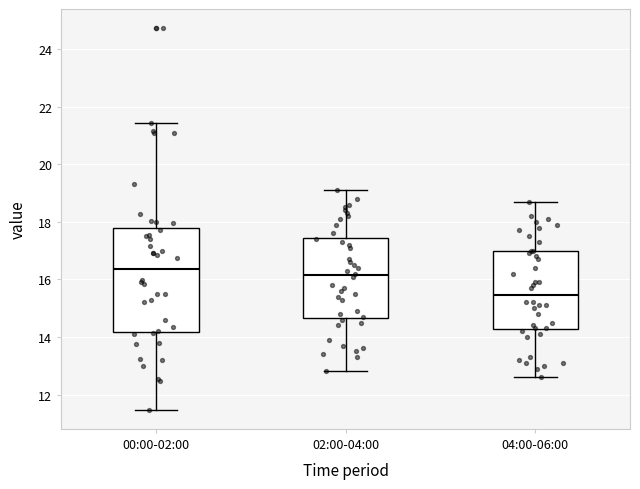

Which box is the tallest, from its lower edge to its upper edge?

00:00-02:00